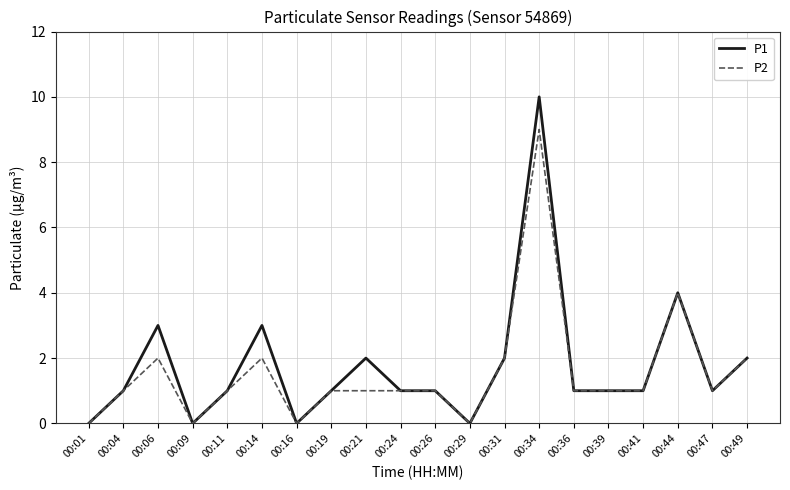

Count the number of data series in this chart.

2